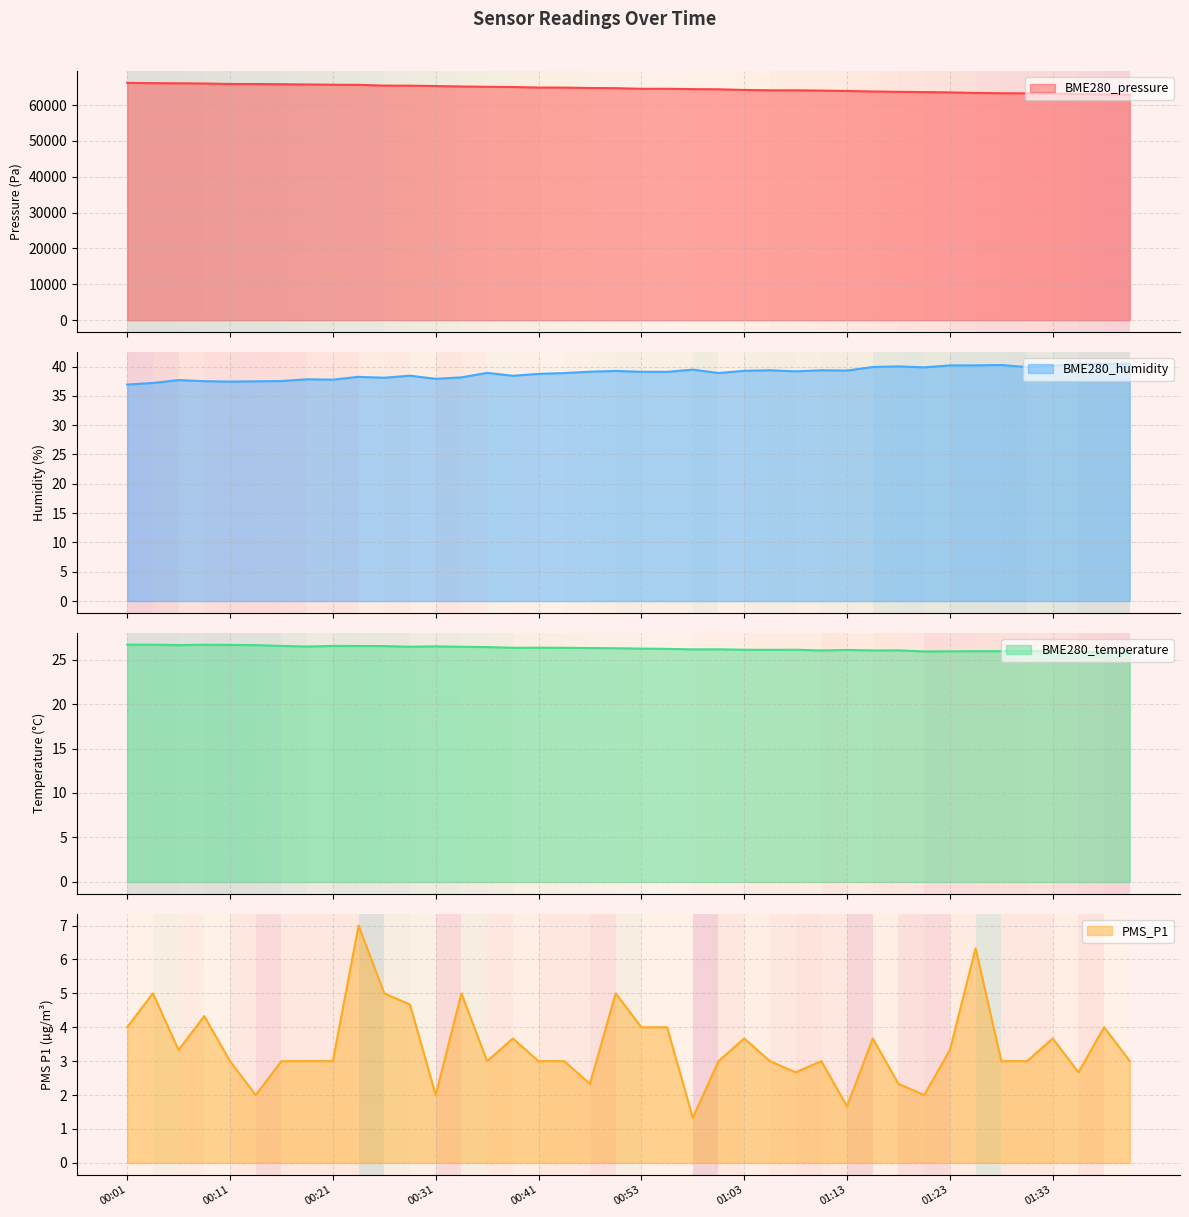

How many data points in BME280_pressure are above 64724?

20